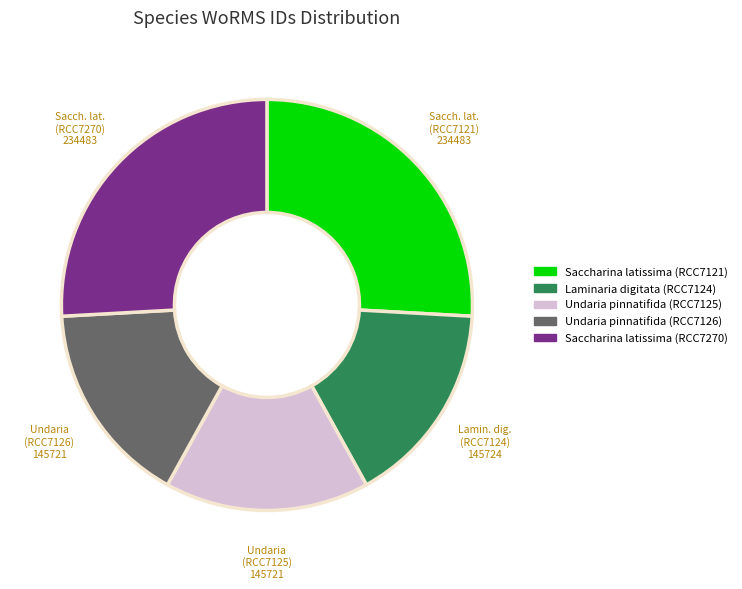

Count the number of slices in the pie.

5